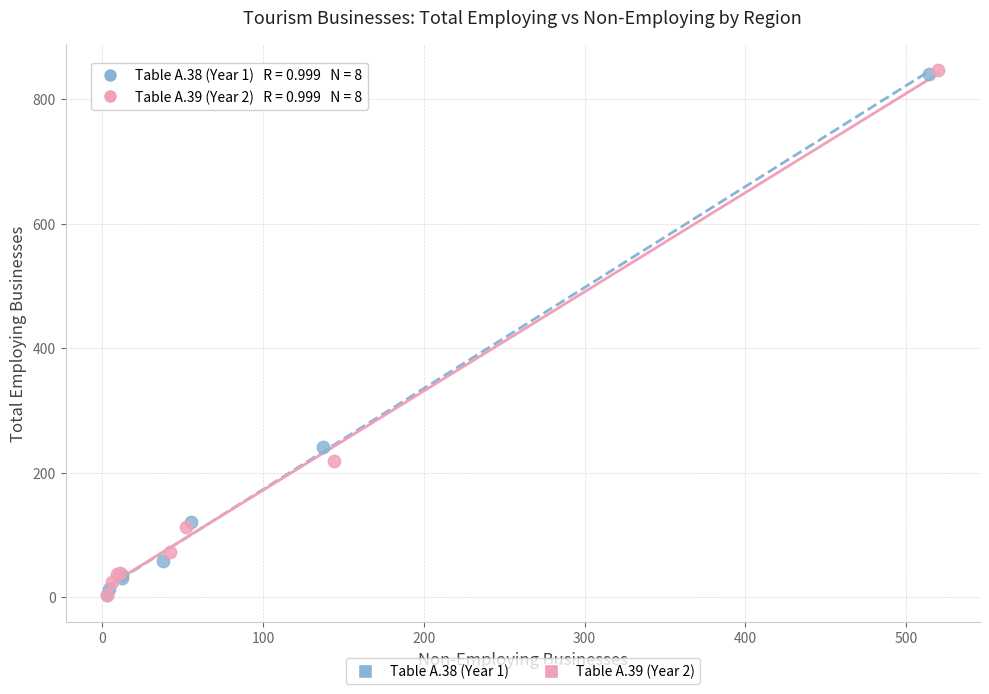

Which series has the widest spread of Y values?

Table A.39 (Year 2)